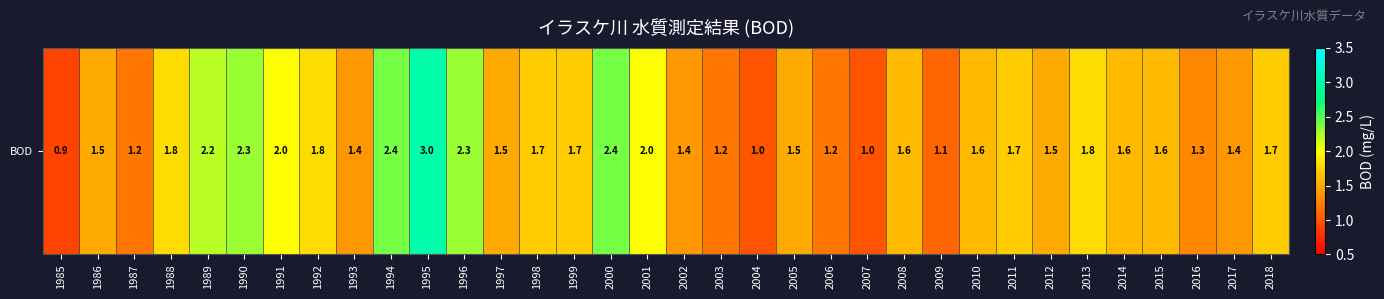

Reading left to right, what are all the values shown in this chart?

0.9	1.5	1.2	1.8	2.2	2.3	2.0	1.8	1.4	2.4	3.0	2.3	1.5	1.7	1.7	2.4	2.0	1.4	1.2	1.0	1.5	1.2	1.0	1.6	1.1	1.6	1.7	1.5	1.8	1.6	1.6	1.3	1.4	1.7